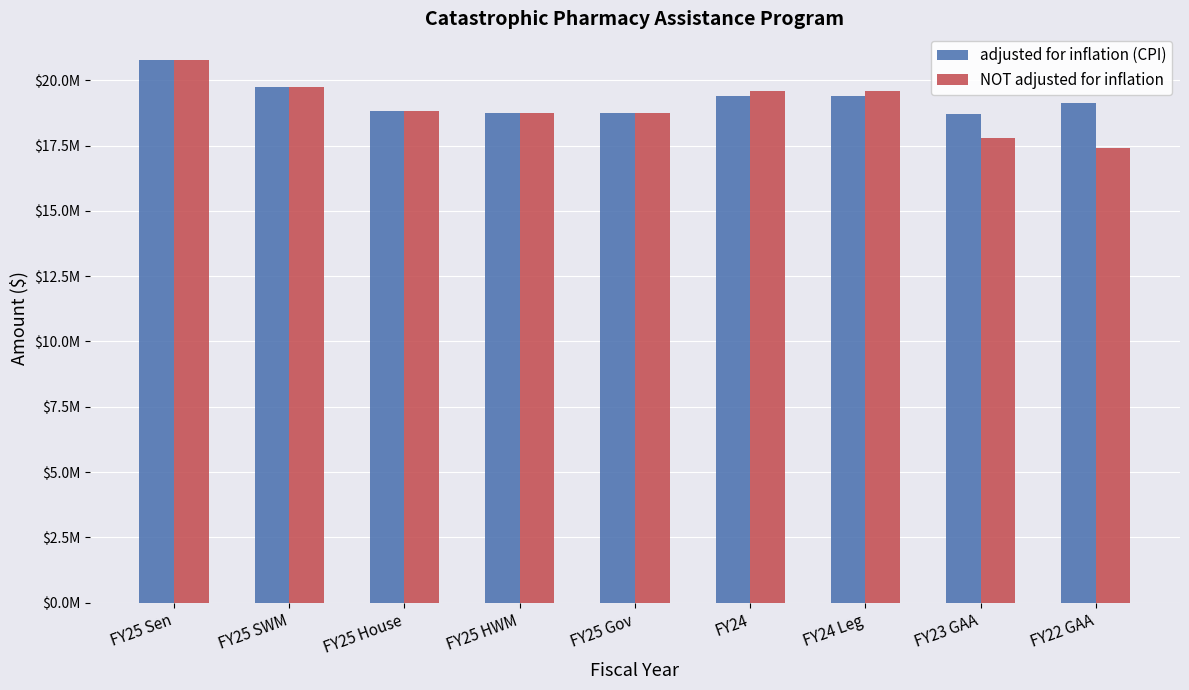

Are the bars horizontal?

No